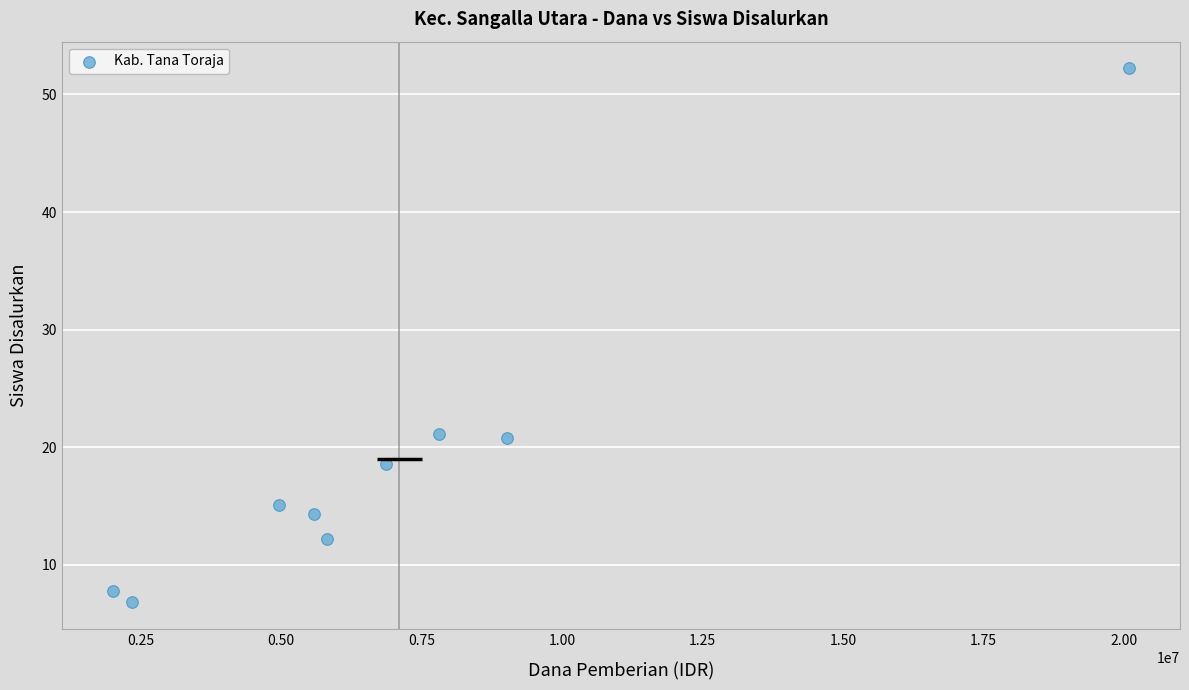

What is the average Y value?

18.8